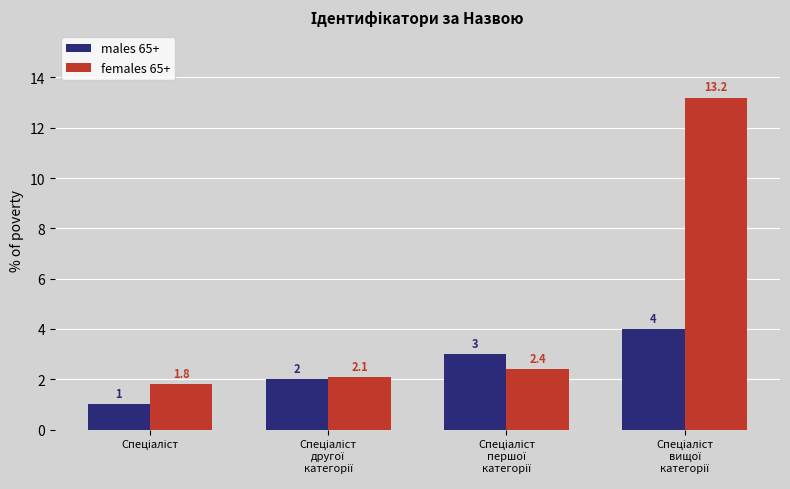

Rank the series by their average value, from lowest to highest.

males 65+, females 65+